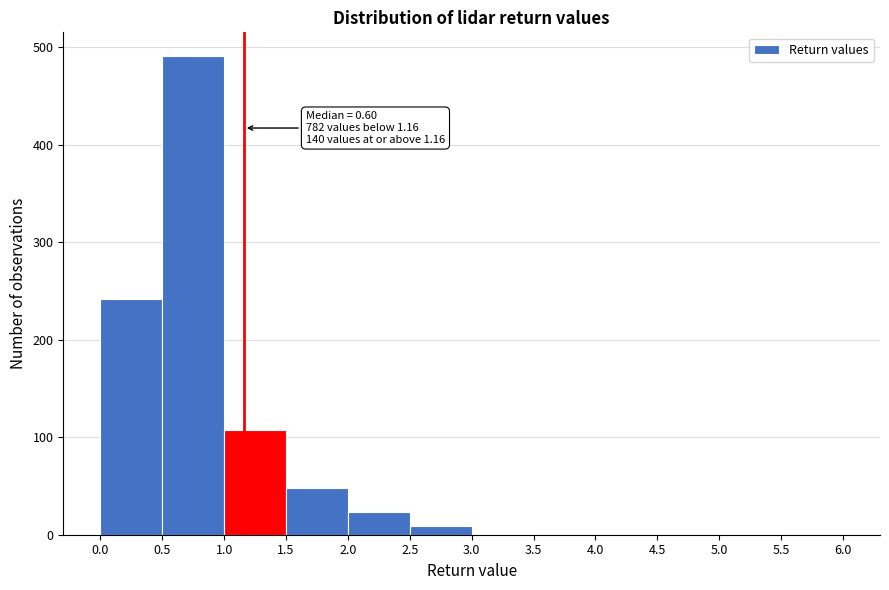

Over which range of the x-axis is the bar tallest?

0.5 to 1.0